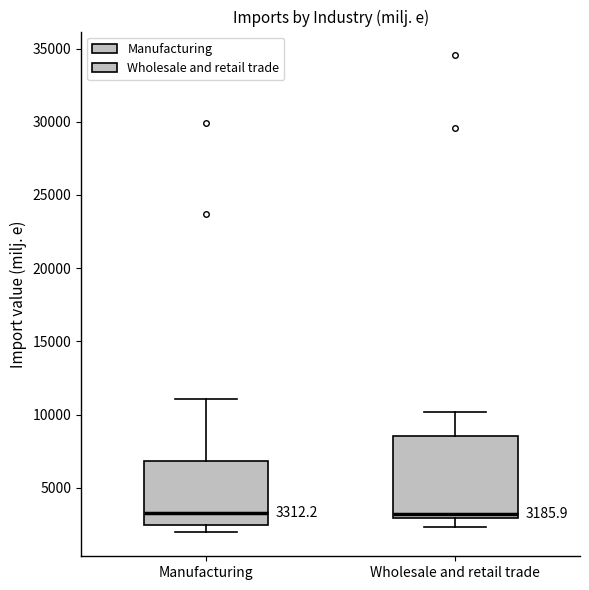

Which box is the tallest, from its lower edge to its upper edge?

Wholesale and retail trade